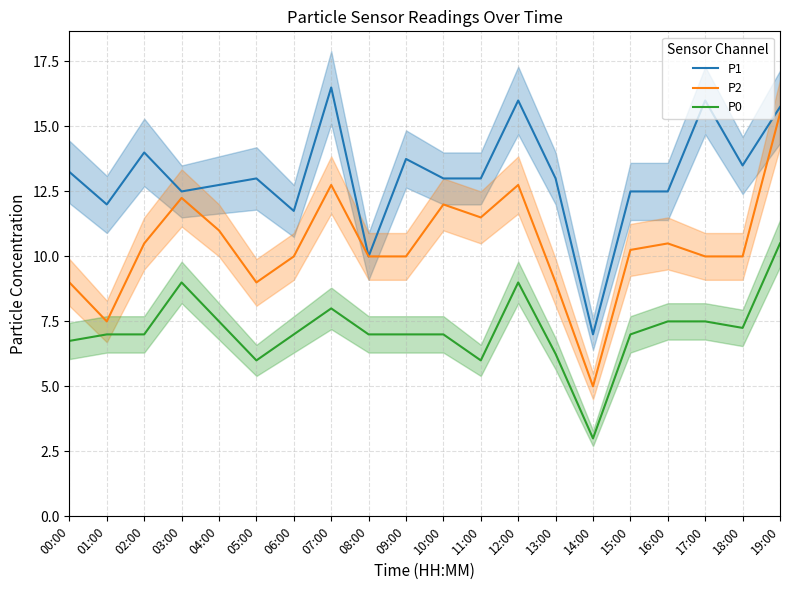

The value of P1 at 17:00 is 8.1. True or false?

False